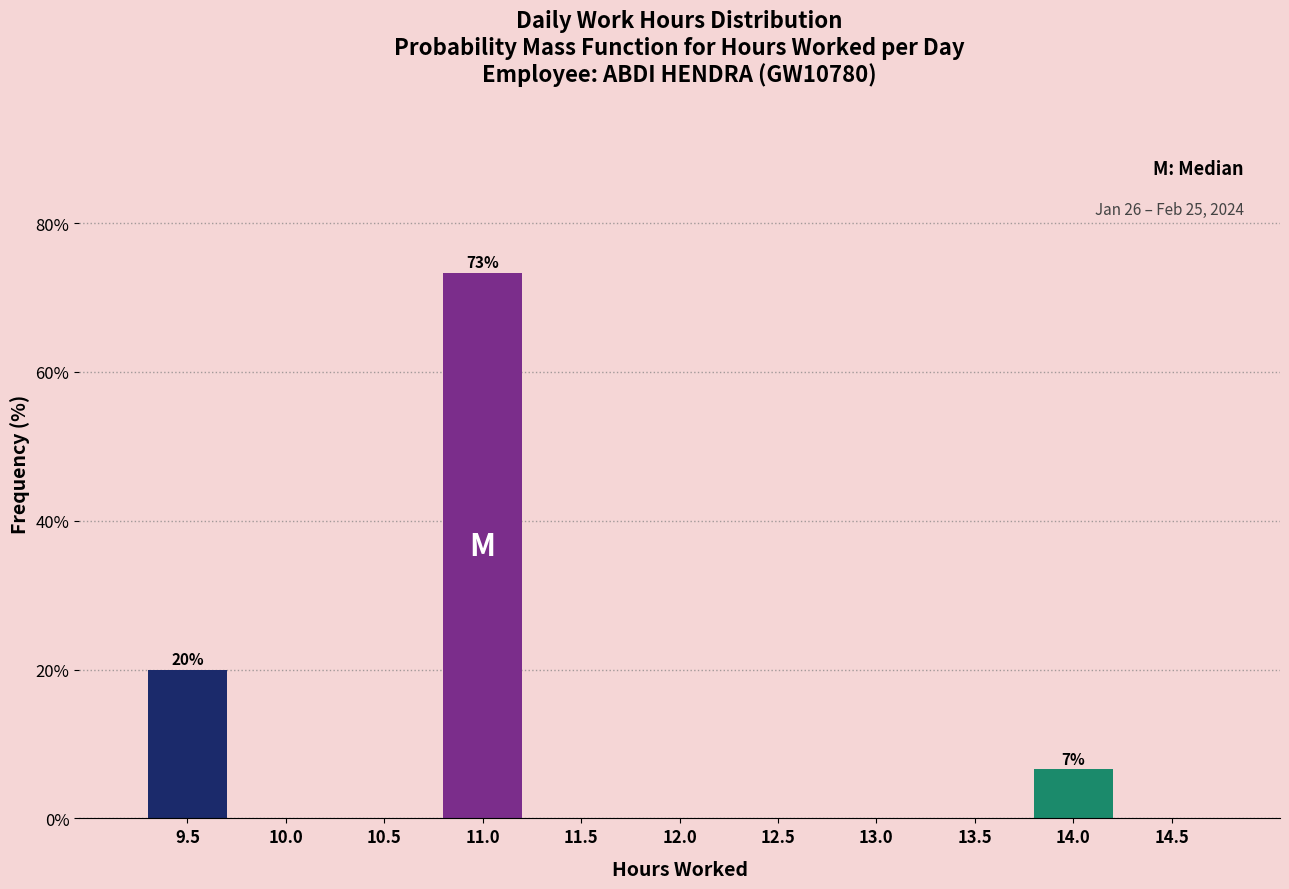

Reading right to left, extract all data points from this chart.

14.5=0.0	14.0=6.7	13.5=0.0	13.0=0.0	12.5=0.0	12.0=0.0	11.5=0.0	11.0=73.3	10.5=0.0	10.0=0.0	9.5=20.0